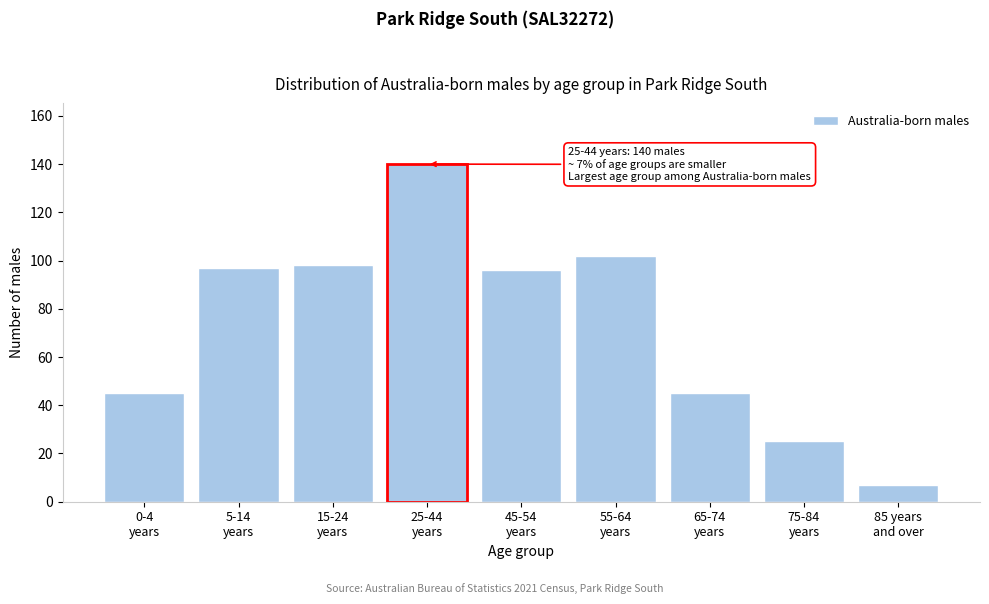

Reading left to right, what are all the values shown in this chart?

45	97	98	140	96	102	45	25	7